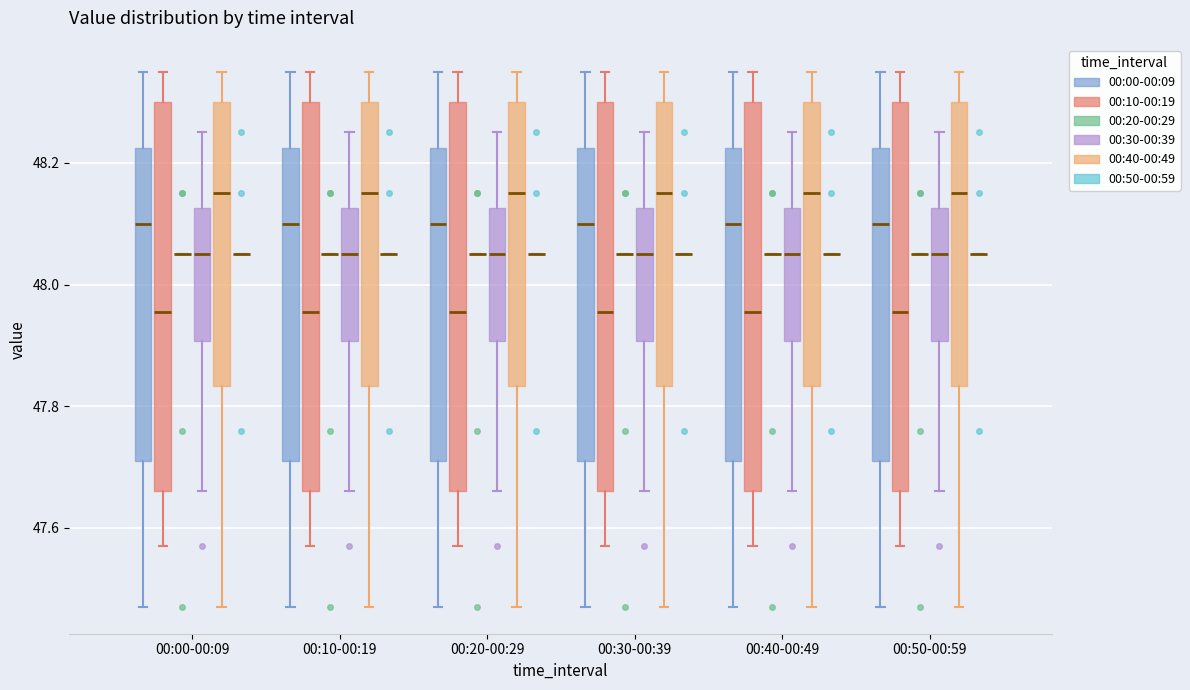

Where does the median line of the box for 00:30-00:39 (00:40-00:49) sit on the y-axis? The values are not printed on the chart, so give them approximately, as read against the axis.

48.16